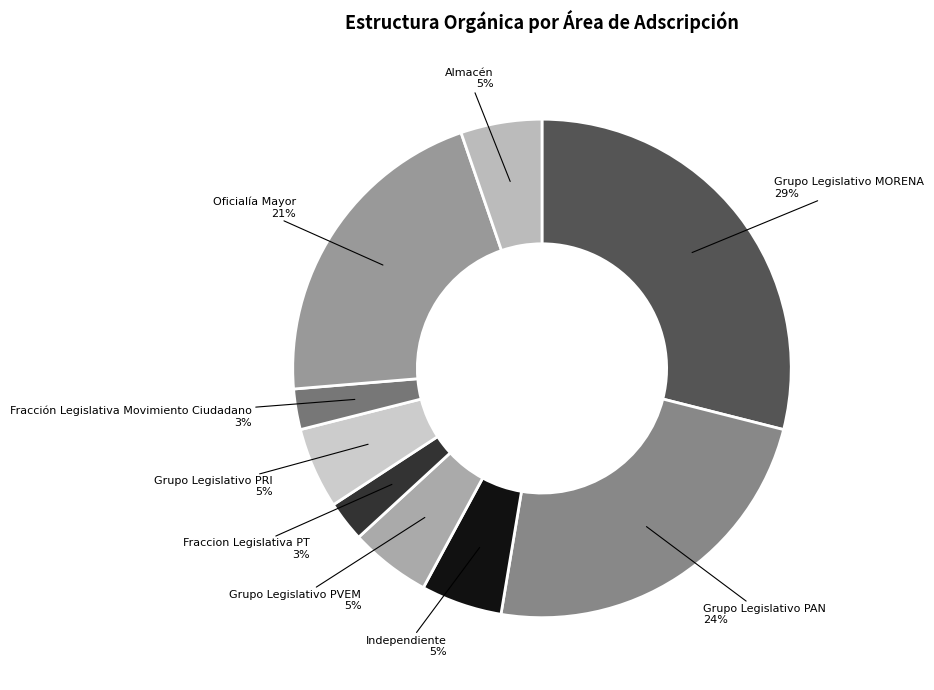

To the nearest percent, what is the difference between the largest and smallest slice percentages?

26%